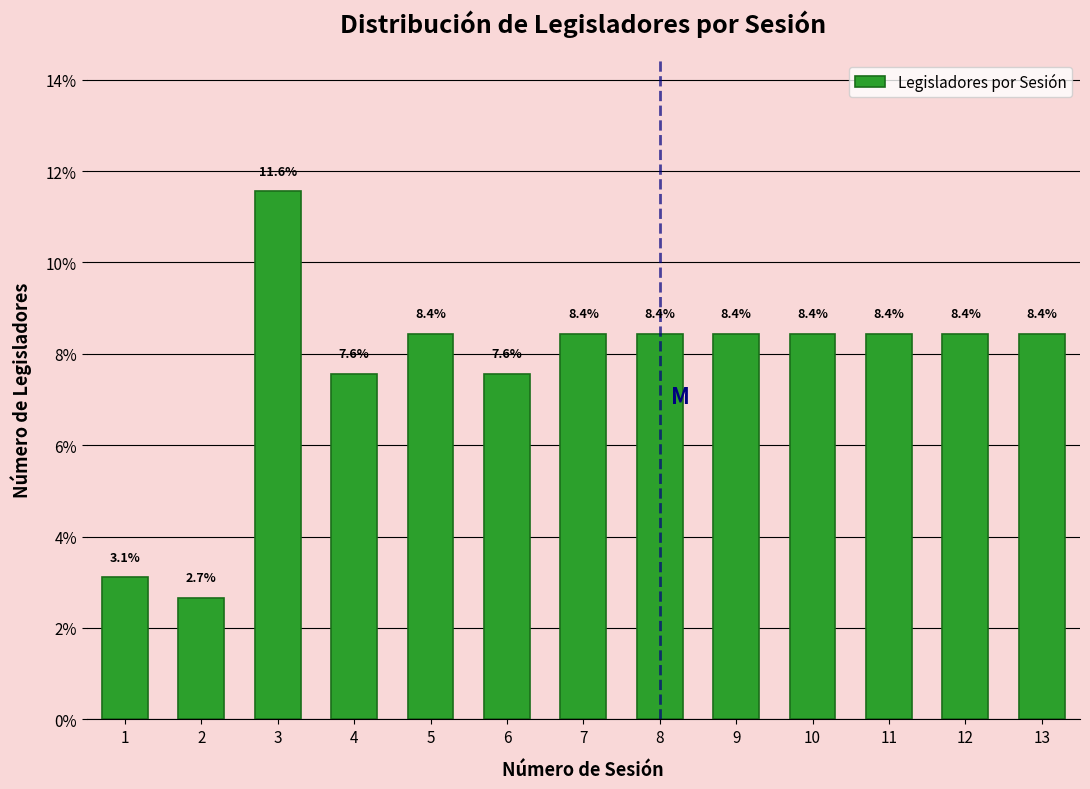

Reading right to left, what are all the values shown in this chart?

8.4	8.4	8.4	8.4	8.4	8.4	8.4	7.6	8.4	7.6	11.6	2.7	3.1